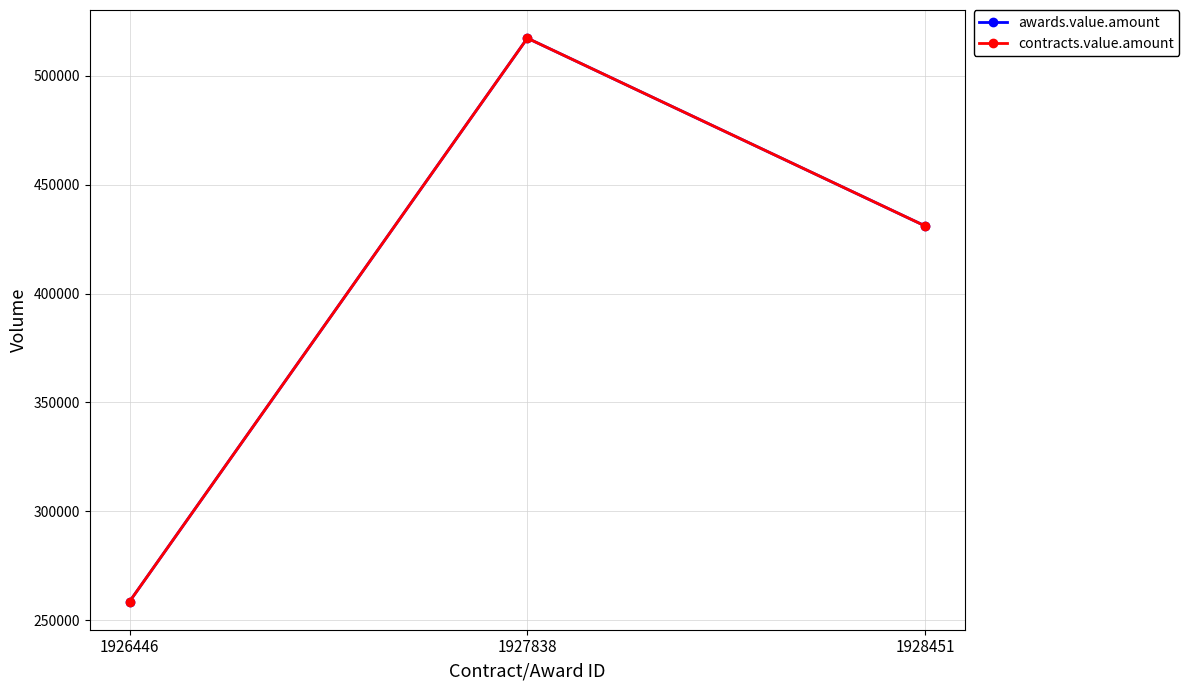

Is it true that awards.value.amount equals 920169.3 at 1927838?

False